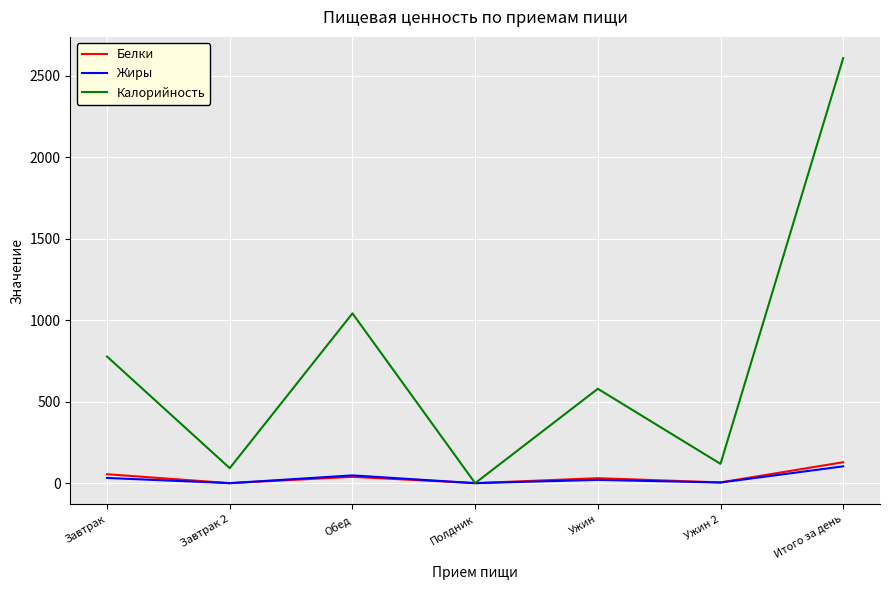

What are all the series names shown in the legend?

Белки, Жиры, Калорийность